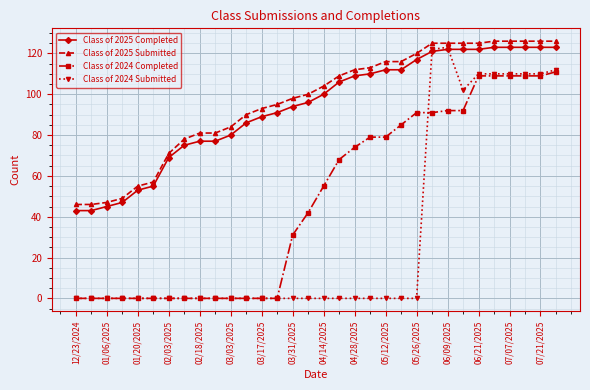

How many values in the Class of 2024 Completed series are below 55?

16